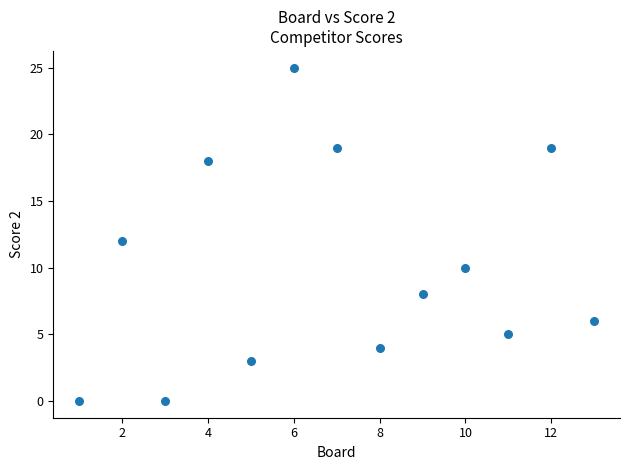

What is the range of X values (max minus min)?

12